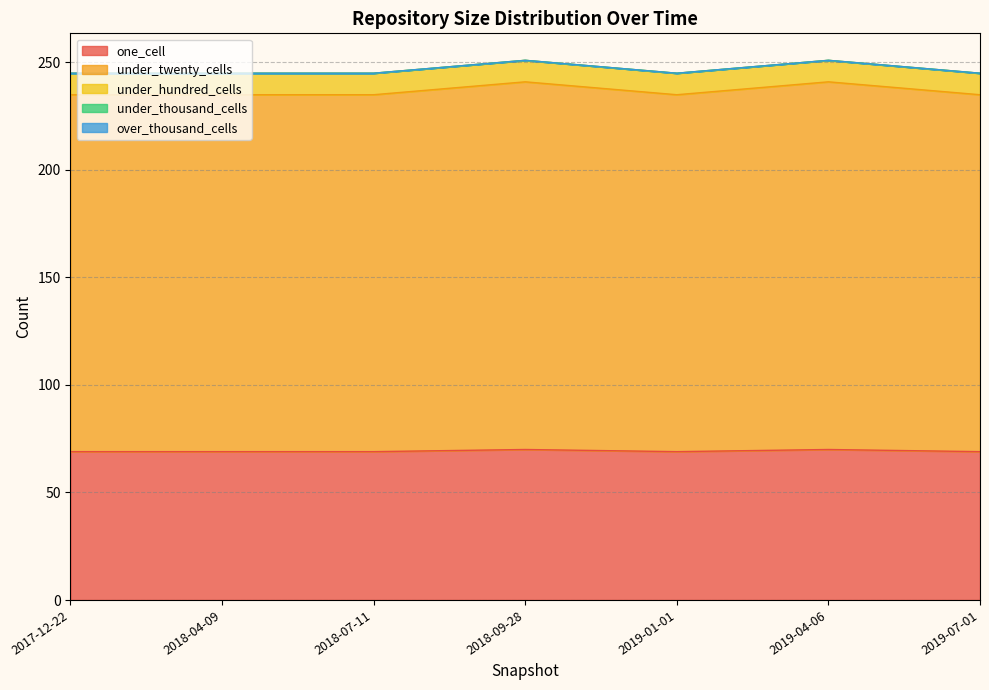

What position from the left is 2019-07-01?

7